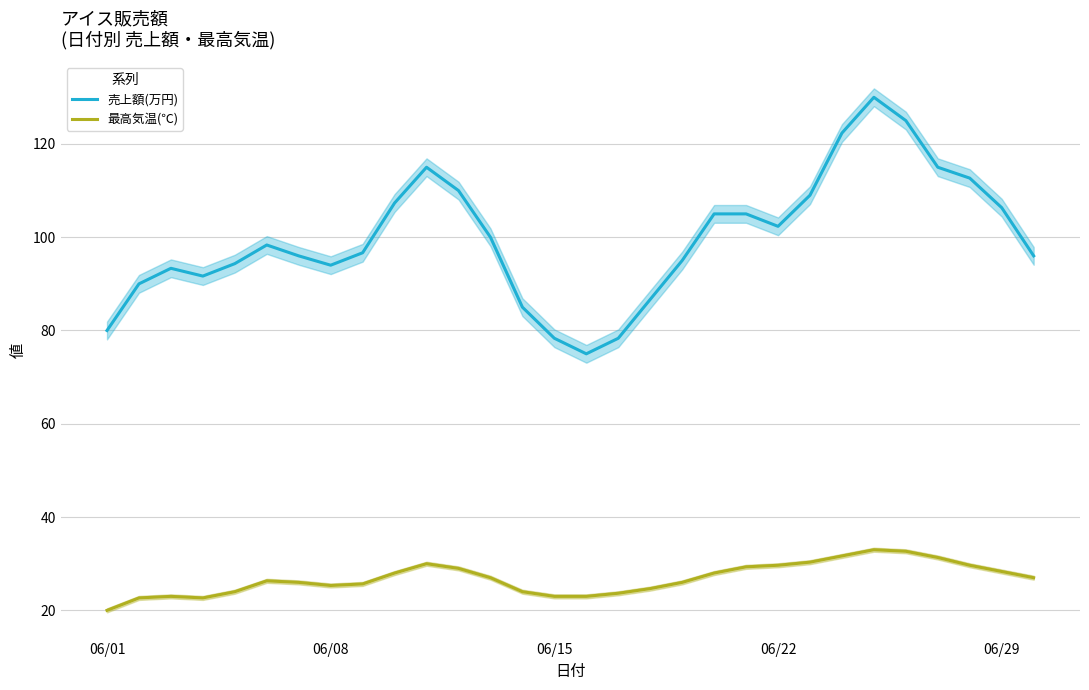

True or false: 売上額(万円) and 最高気温(℃) cross at least once.

False